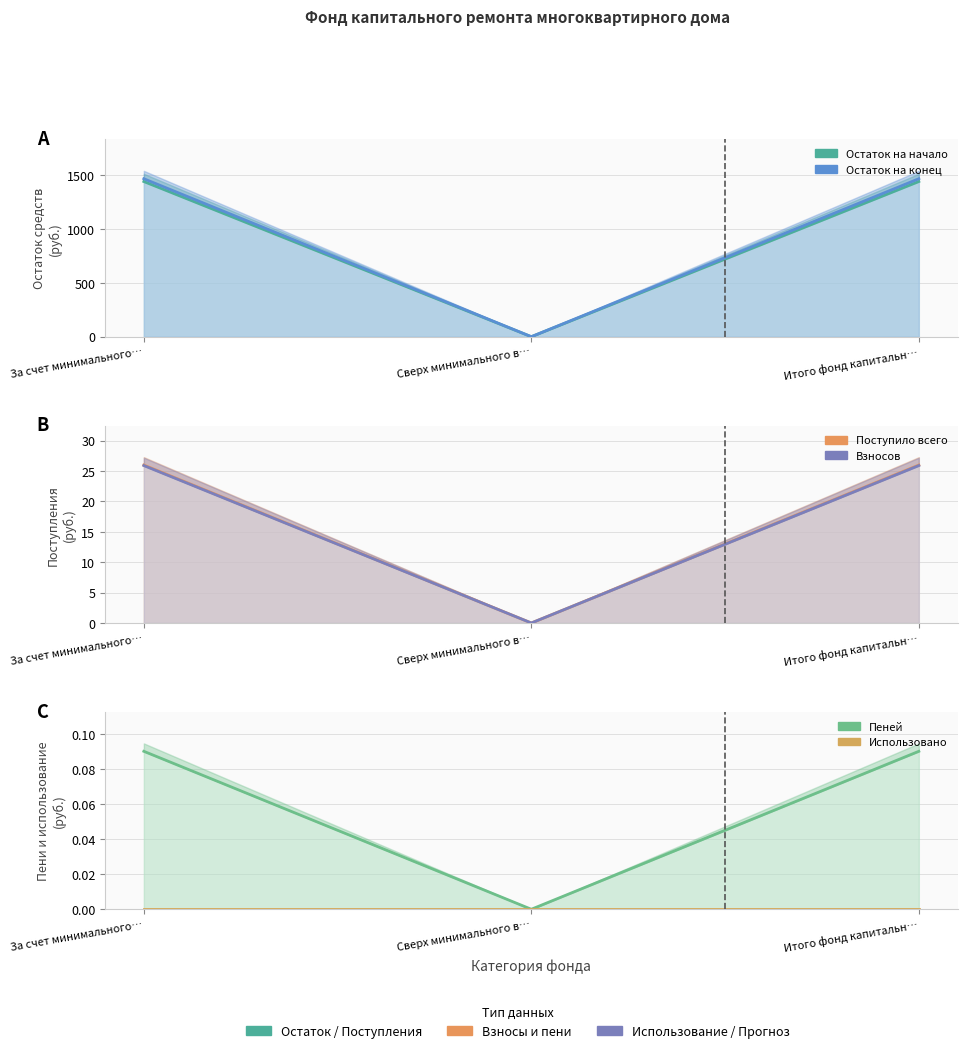

The Взносов (line) series shows 25.9 at За счет минимального…. True or false?

True